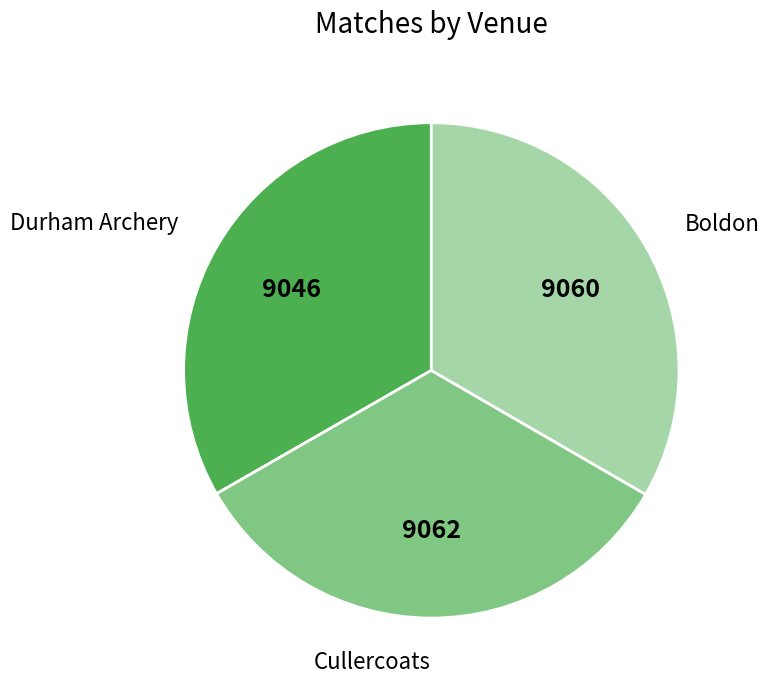

Does any single category account for the majority?

No